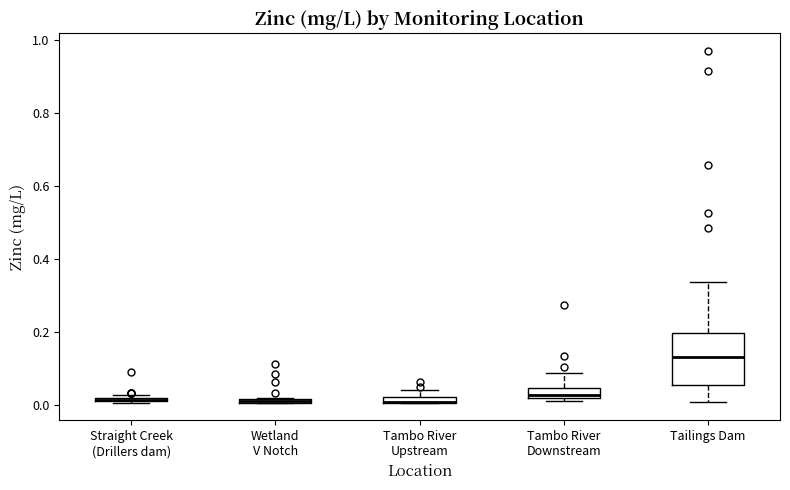

Comparing the boxes themselves (not the whiskers), which one is the tallest?

Tailings Dam